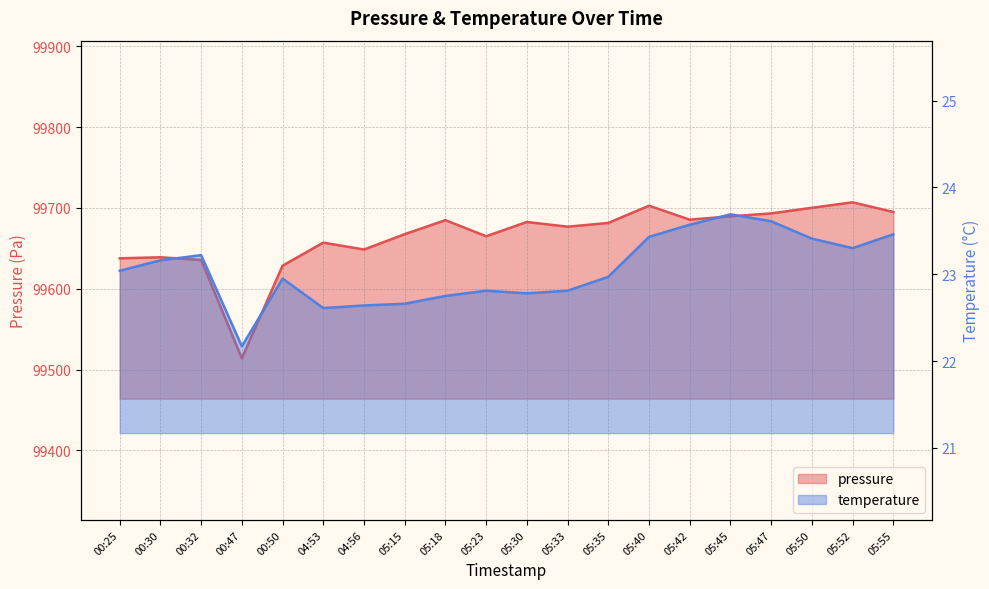

What is the greatest value displayed?

99706.9